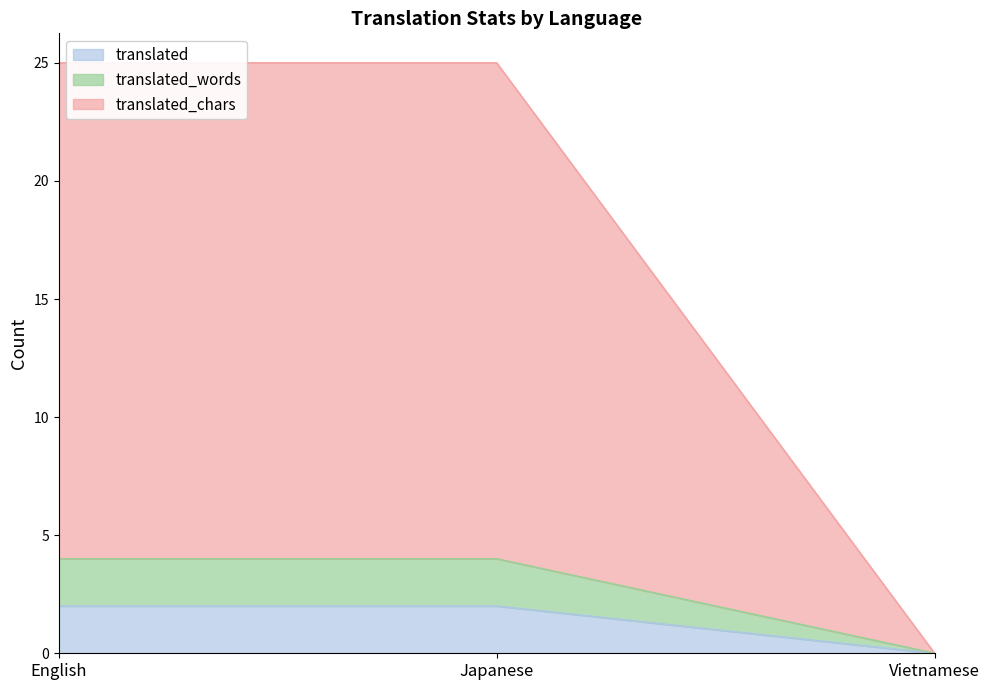

List the series in order of their peak value, lowest first.

translated, translated_words, translated_chars